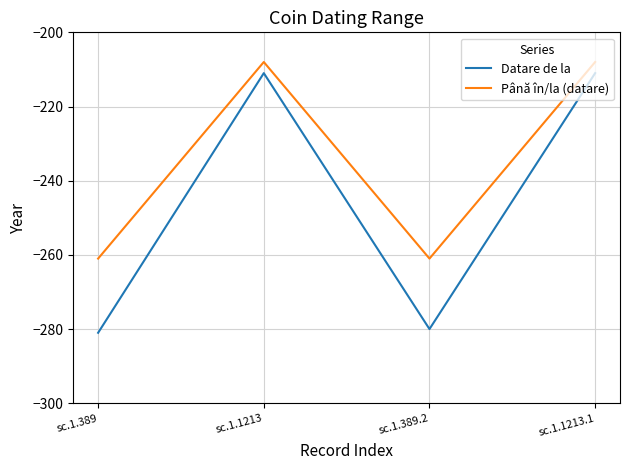

Rank the series at sc.1.389 from highest to lowest value.

Până în/la (datare), Datare de la